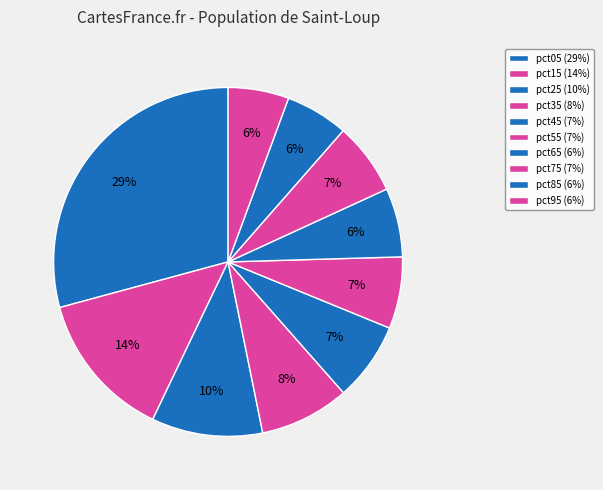

How many segments does this pie chart have?

10